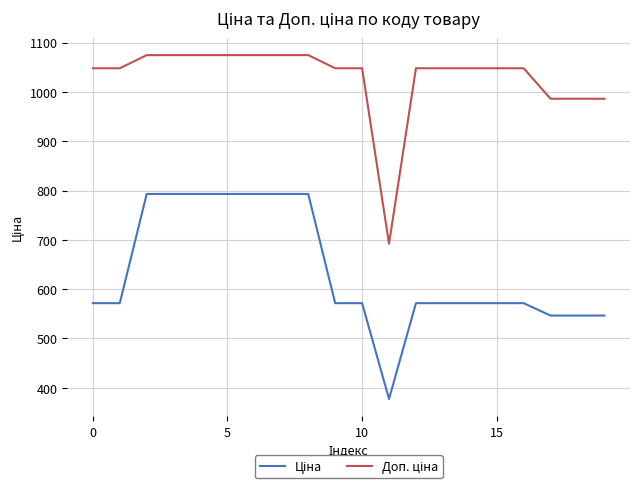

What is the smallest value displayed?

377.2